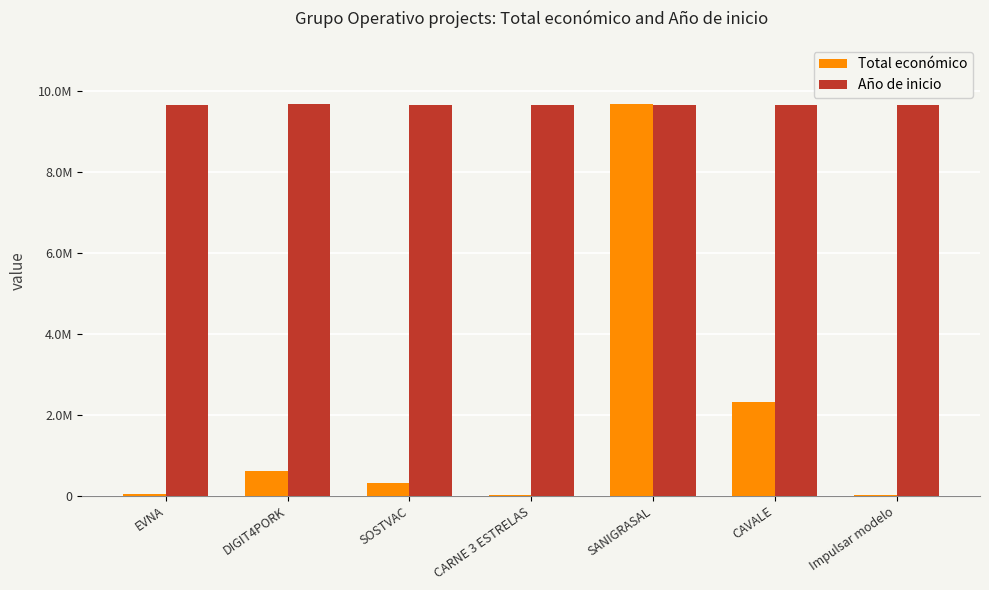

What is the difference between the maximum and minimum values in the Total económico series?

9688285.0